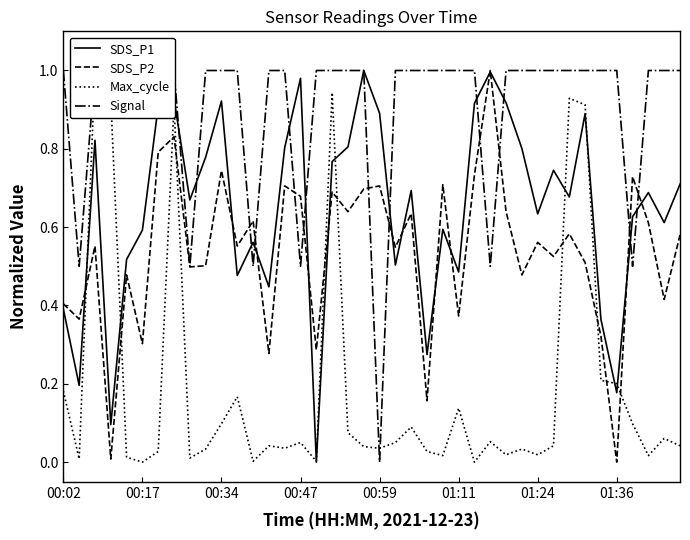

Is it true that Signal equals 1.0 at 37?

True